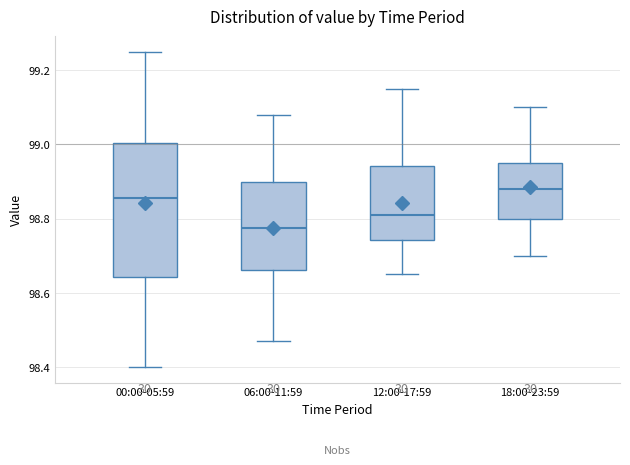

Reading left to right, read every box against the y-axis: the position of its median line, the range the box covers, and the ends of its whiskers. The values are not printed on the chart, so give them approximately, as read against the axis.

00:00-05:59: median 98.86, box 98.64 to 99.00, whiskers 98.40 to 99.26
06:00-11:59: median 98.78, box 98.66 to 98.90, whiskers 98.48 to 99.08
12:00-17:59: median 98.82, box 98.74 to 98.94, whiskers 98.66 to 99.16
18:00-23:59: median 98.88, box 98.80 to 98.96, whiskers 98.70 to 99.10